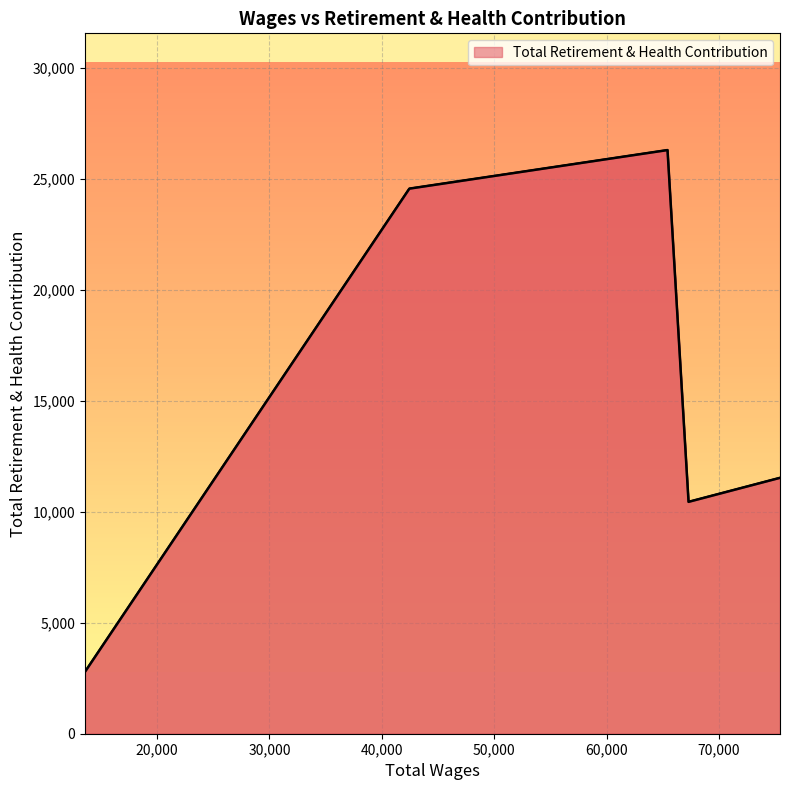

List the labels in order of value, largest first.

30,000, 20,000, 50,000, 40,000, 10,000